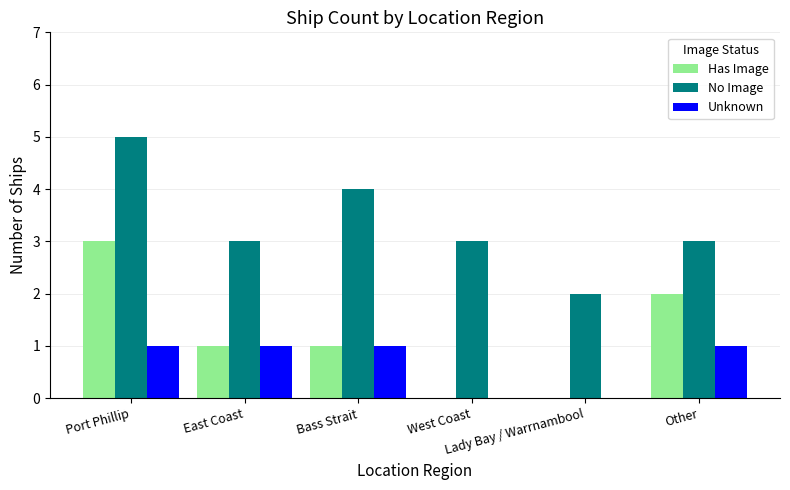

Which series has the largest total across all categories?

No Image